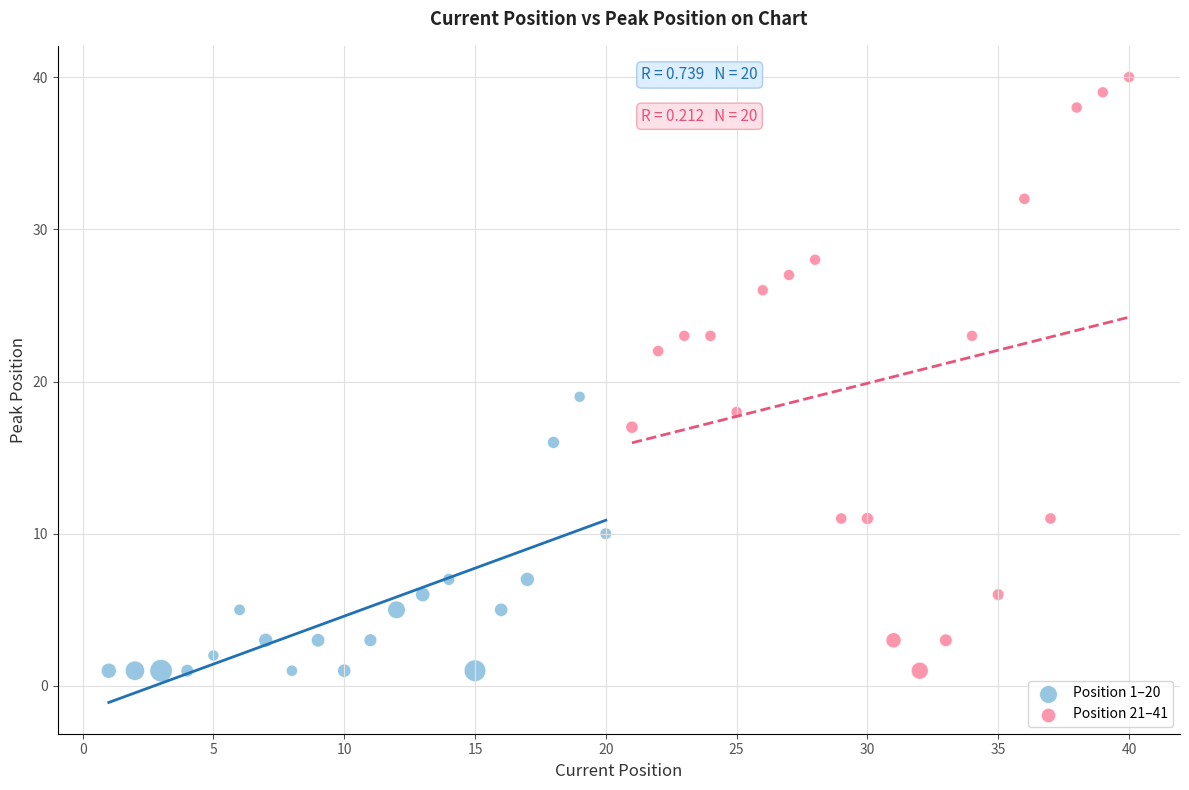

Which series has the largest Y range (max minus min)?

Position 21–41